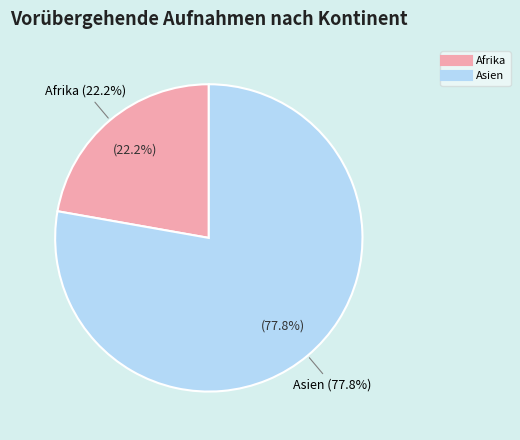

Does any single category account for the majority?

Yes